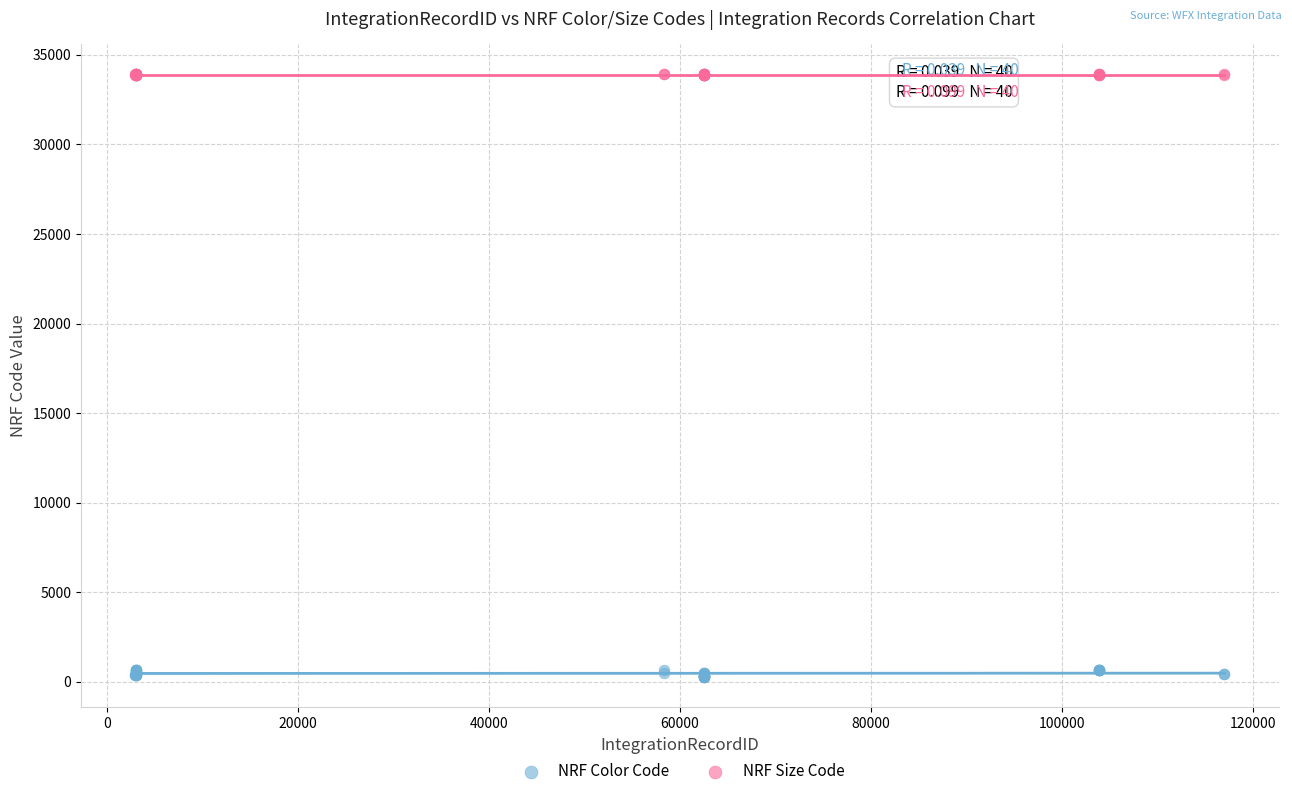

Which series has the largest Y range (max minus min)?

NRF Color Code